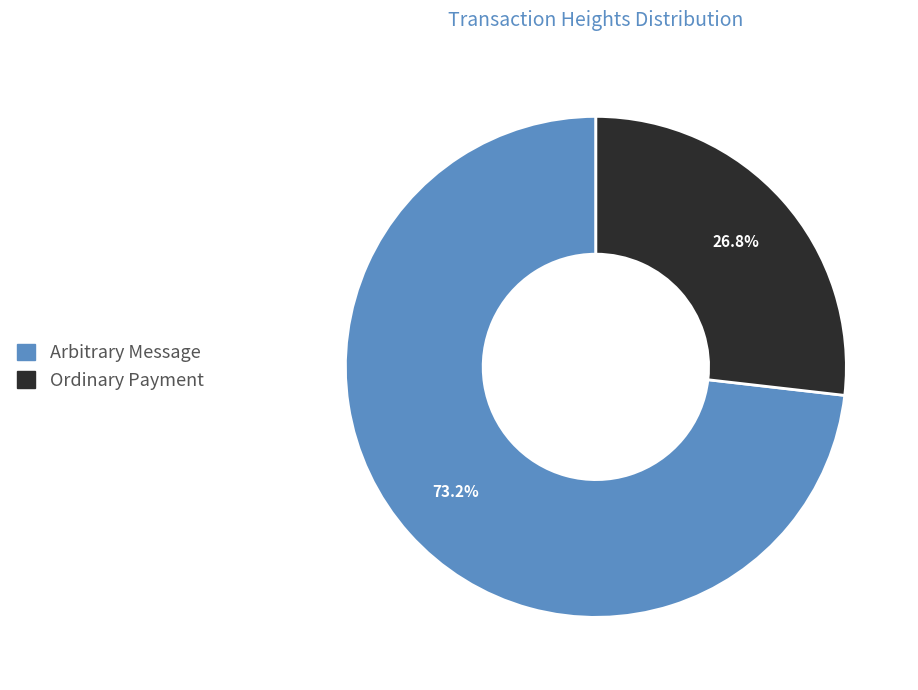

Is there a majority slice in this chart?

Yes